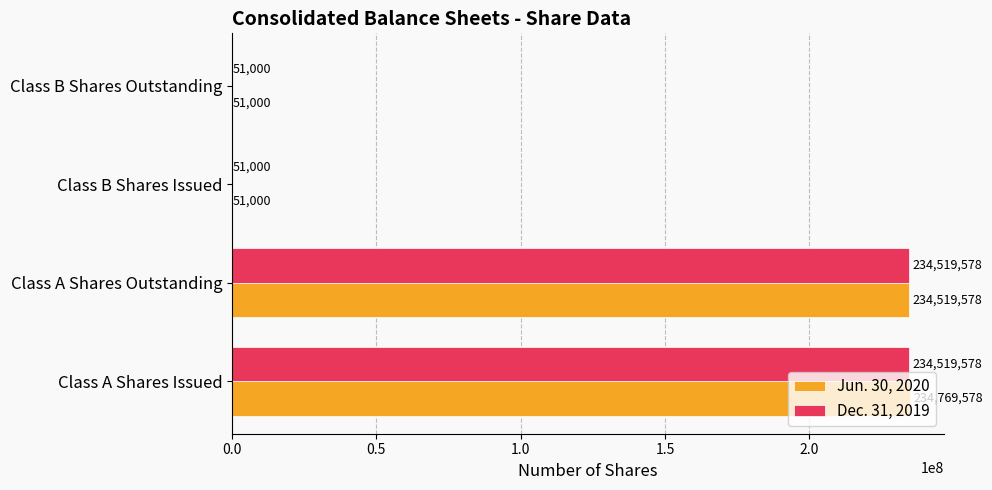

What are all the series names shown in the legend?

Jun. 30, 2020, Dec. 31, 2019